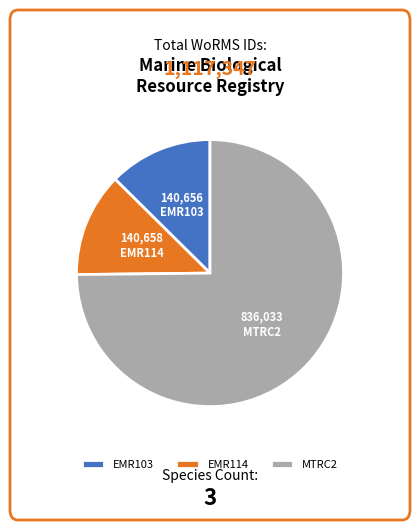

Which slice represents more than half of the pie?

MTRC2